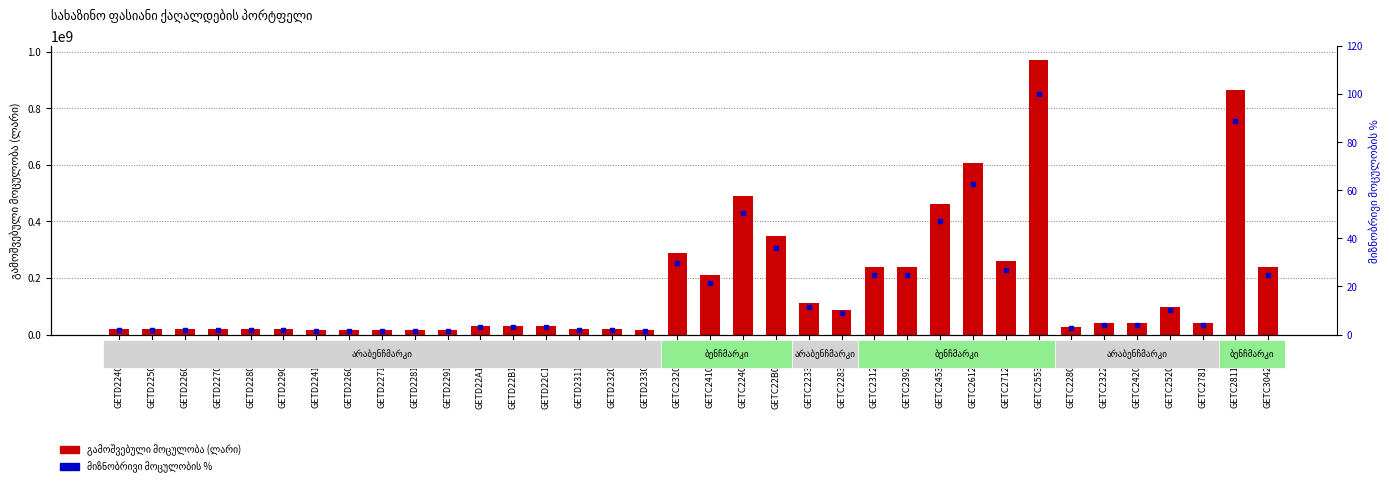

What are all the series names shown in the legend?

გამოშვებული მოცულობა (ლარი), მიზნობრივი მოცულობის პროცენტი